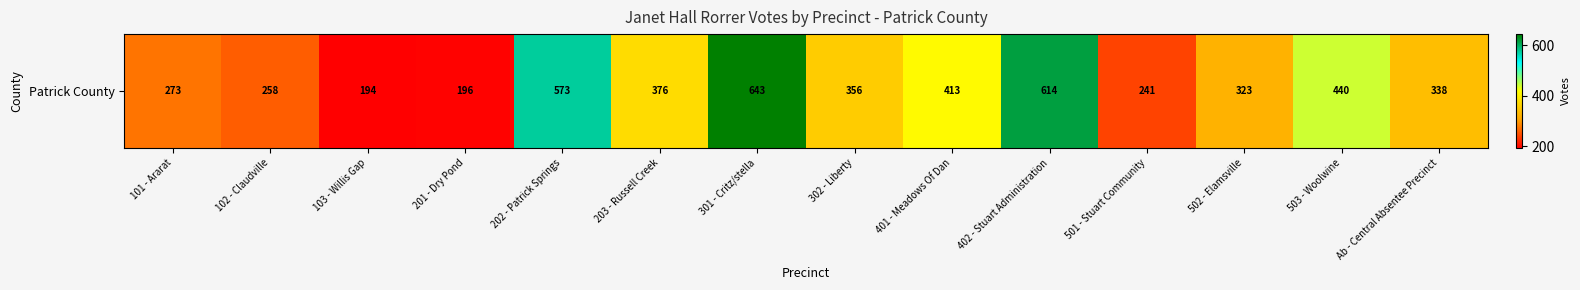

Reading left to right, list all the values displayed in this chart.

101 - Ararat=273	102 - Claudville=258	103 - Willis Gap=194	201 - Dry Pond=196	202 - Patrick Springs=573	203 - Russell Creek=376	301 - Critz/stella=643	302 - Liberty=356	401 - Meadows Of Dan=413	402 - Stuart Administration=614	501 - Stuart Community=241	502 - Elamsville=323	503 - Woolwine=440	Ab - Central Absentee Precinct=338